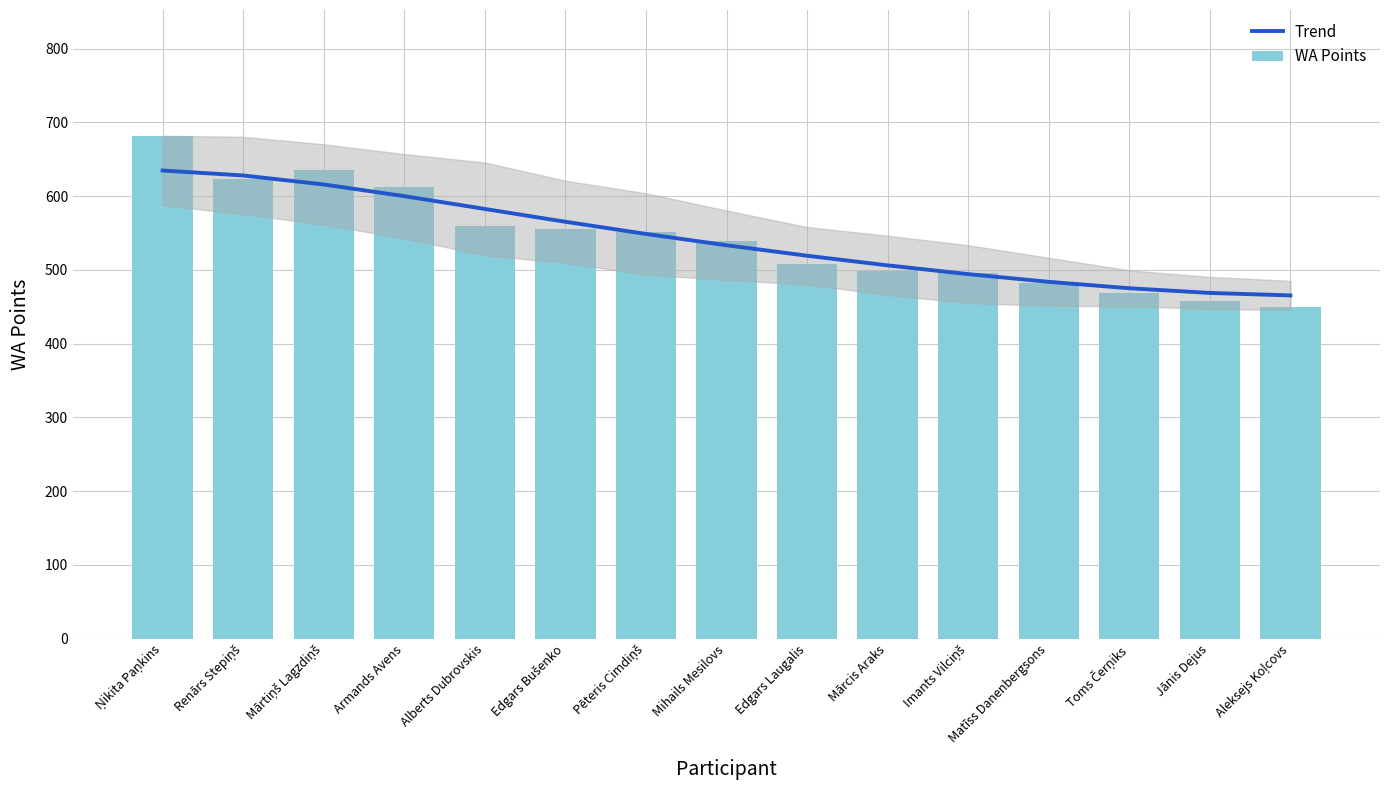

What is the approximate value of WA Points at Mihails Mesilovs?

539.0